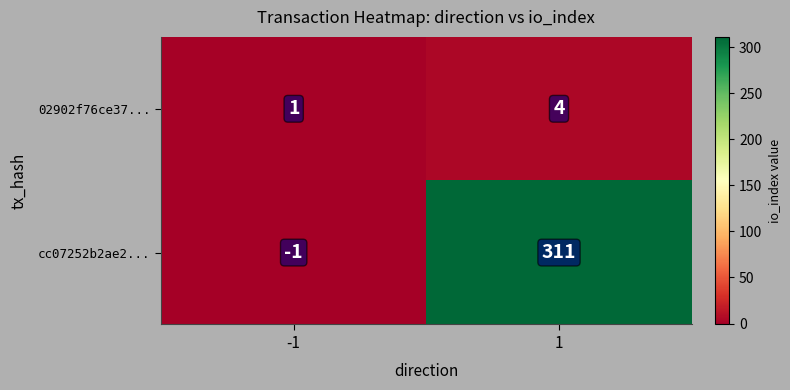

The 02902f76ce37... series shows 2 at -1. True or false?

False